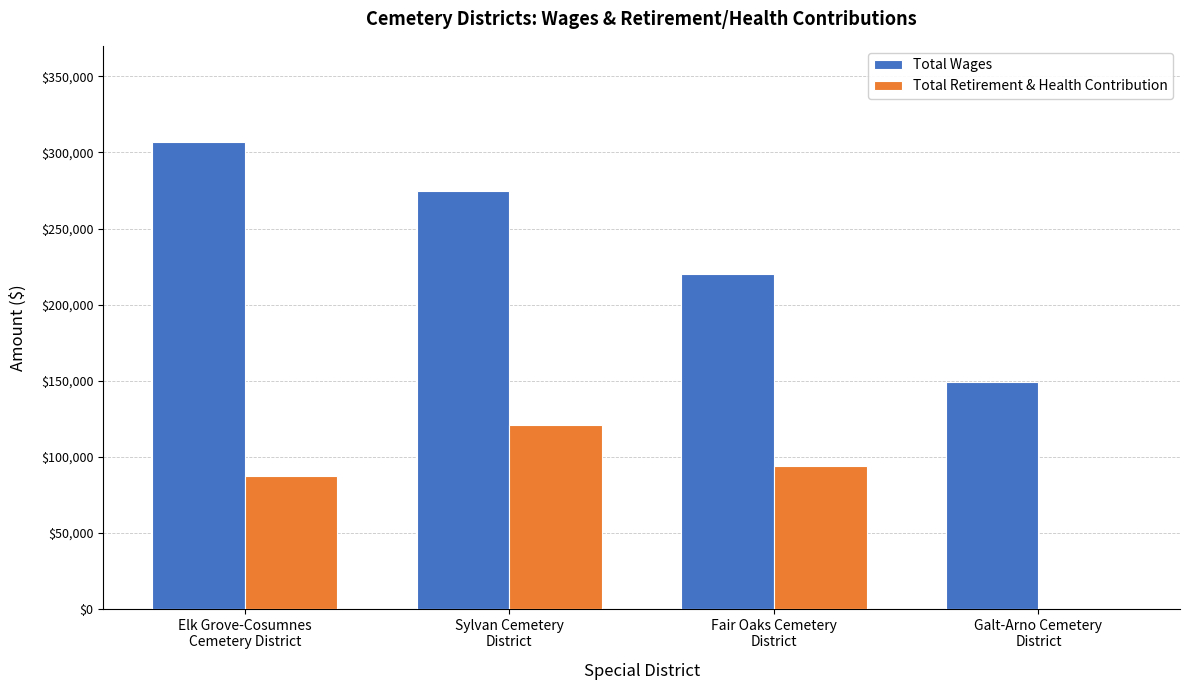

Which series has the largest total across all categories?

Total Wages